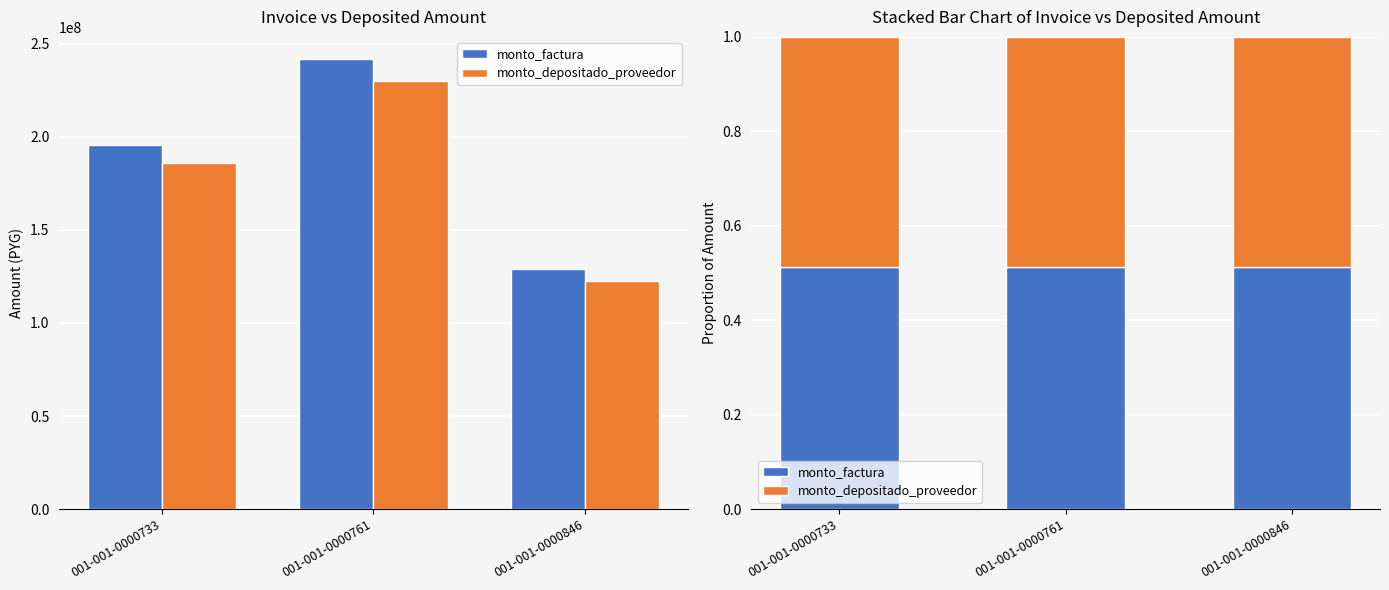

What value does the monto_factura series have at 001-001-0000733?

0.5